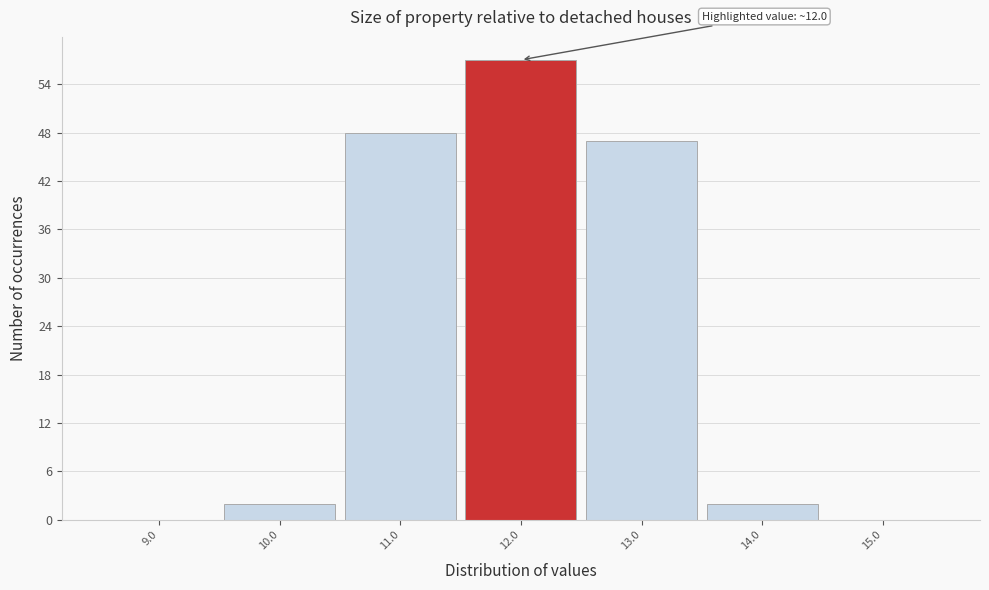

Over which range of the x-axis is the bar tallest?

11.5 to 12.5